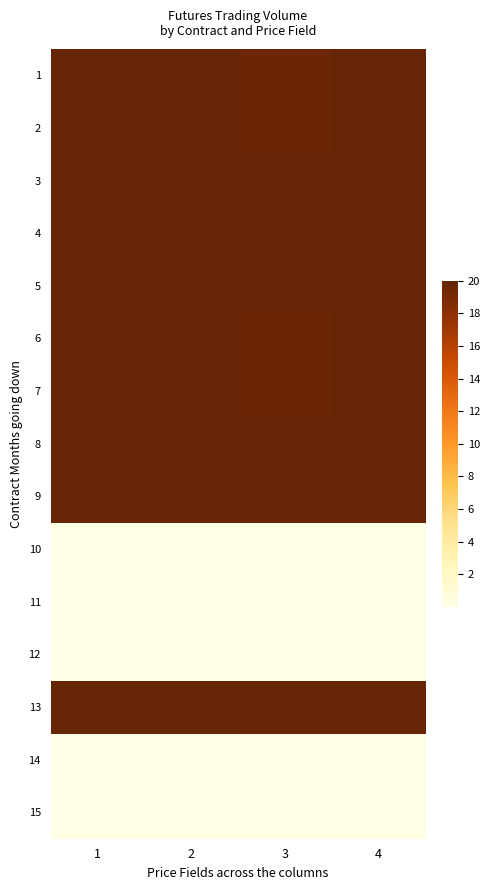

Reading left to right, transcribe all the data shown in this chart.

1: 1=19.9	2=20.0	3=19.8	4=20.0
2: 1=19.9	2=20.0	3=19.8	4=20.0
3: 1=20.0	2=20.0	3=20.0	4=20.0
4: 1=20.0	2=20.0	3=20.0	4=20.0
5: 1=20.0	2=20.0	3=20.0	4=20.0
6: 1=19.9	2=20.0	3=19.8	4=20.0
7: 1=19.9	2=20.0	3=19.8	4=20.0
8: 1=20.0	2=20.0	3=19.9	4=20.0
9: 1=20.0	2=20.0	3=20.0	4=20.0
10: 1=0.0	2=0.0	3=0.0	4=0.0
11: 1=0.0	2=0.0	3=0.0	4=0.0
12: 1=0.0	2=0.0	3=0.0	4=0.0
13: 1=20.0	2=20.0	3=19.9	4=19.9
14: 1=0.0	2=0.0	3=0.0	4=0.0
15: 1=0.0	2=0.0	3=0.0	4=0.0